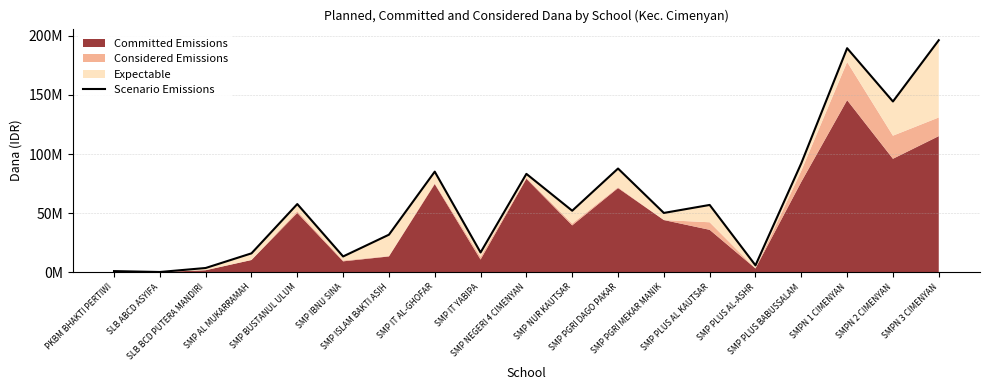

Between SLB BCD PUTERA MANDIRI and SMP PLUS BABUSSALAM, which is larger?

SMP PLUS BABUSSALAM